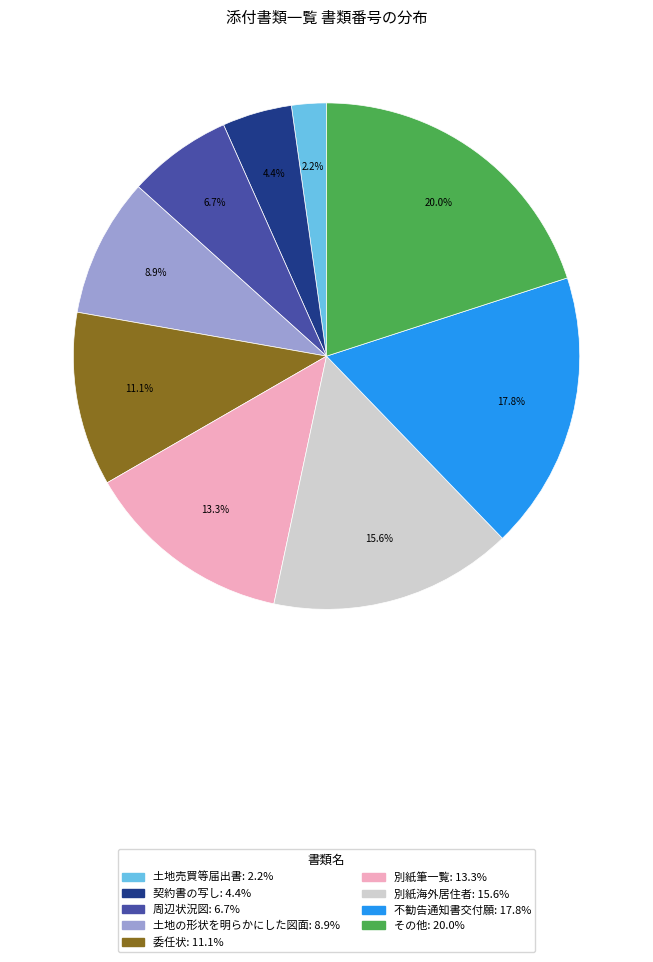

Which category has the smallest portion of the pie?

土地売買等届出書